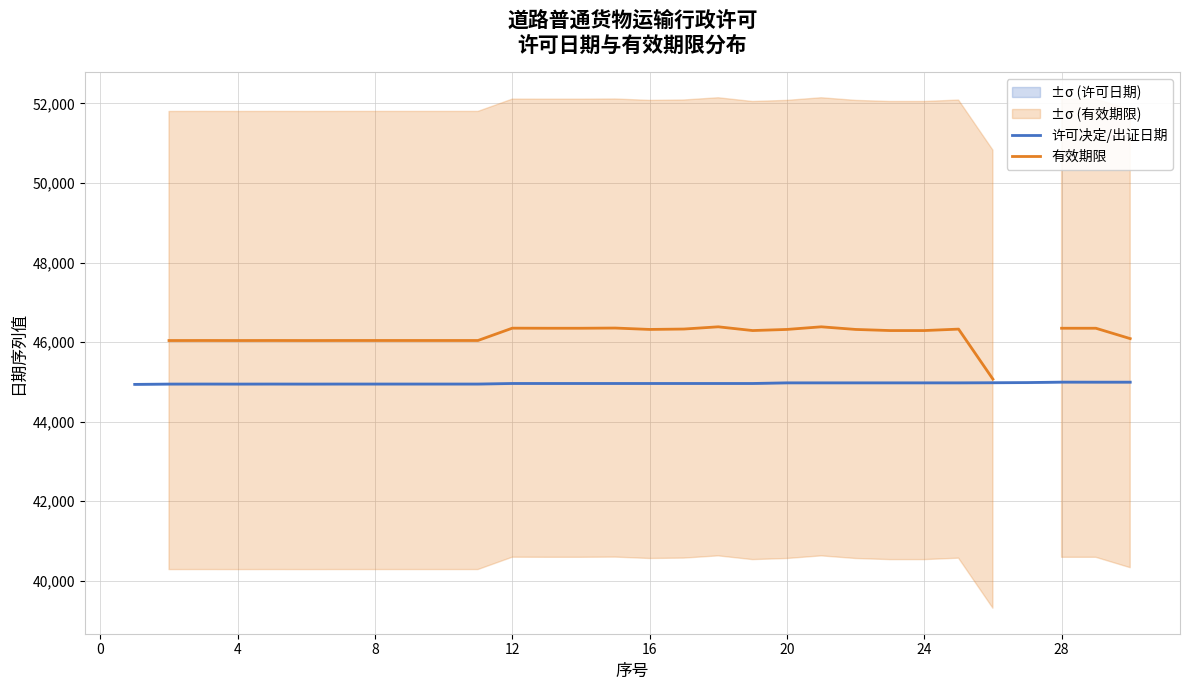

What is the maximum value for 许可决定/出证日期?

44992